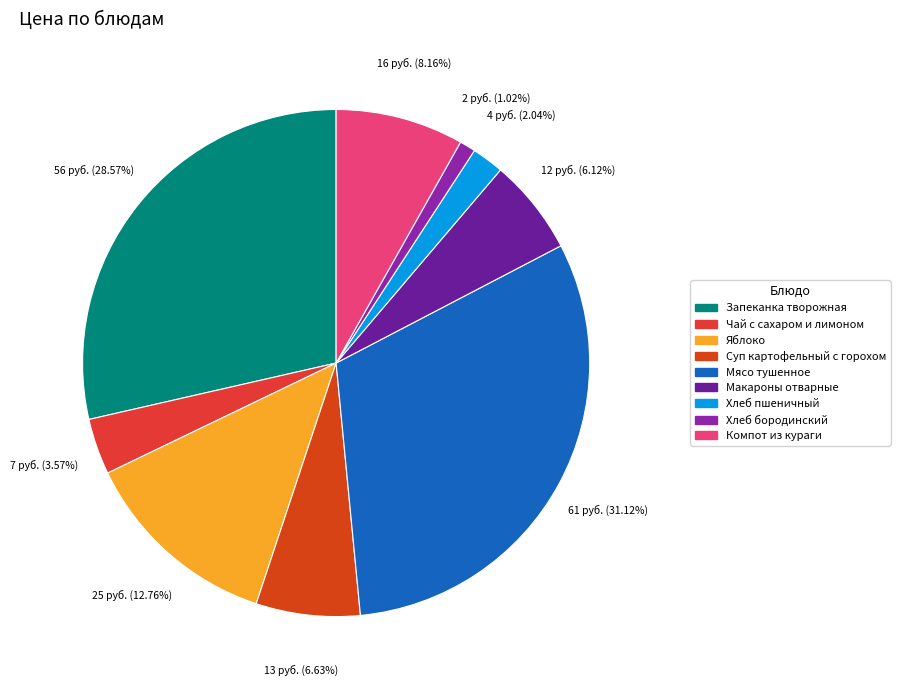

Is there any slice that represents more than half of the pie?

No